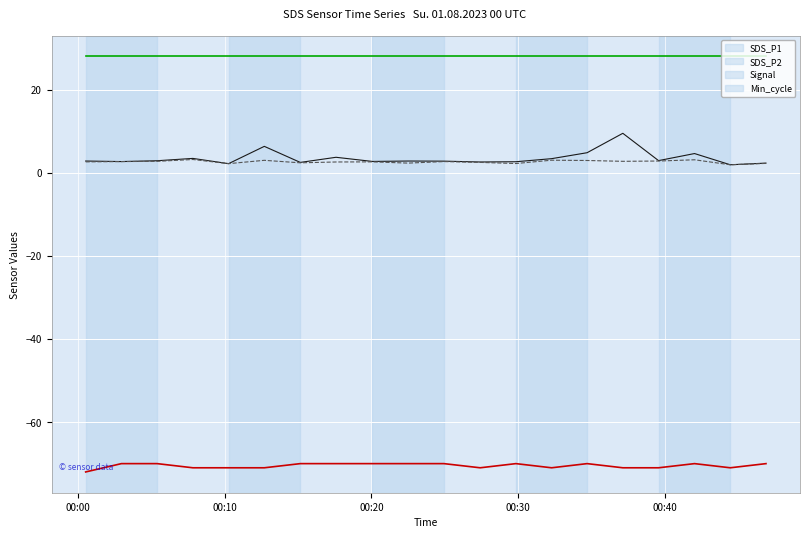

Which series has the largest total across all categories?

Min_cycle